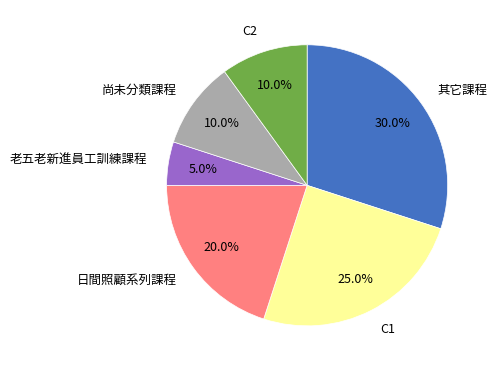

To the nearest percent, what is the combined percentage of 尚未分類課程 and 老五老新進員工訓練課程?

15%